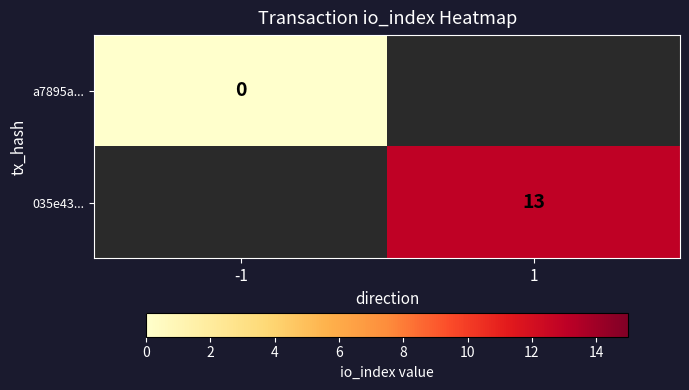

At how many categories does at least one series exceed 5?

1